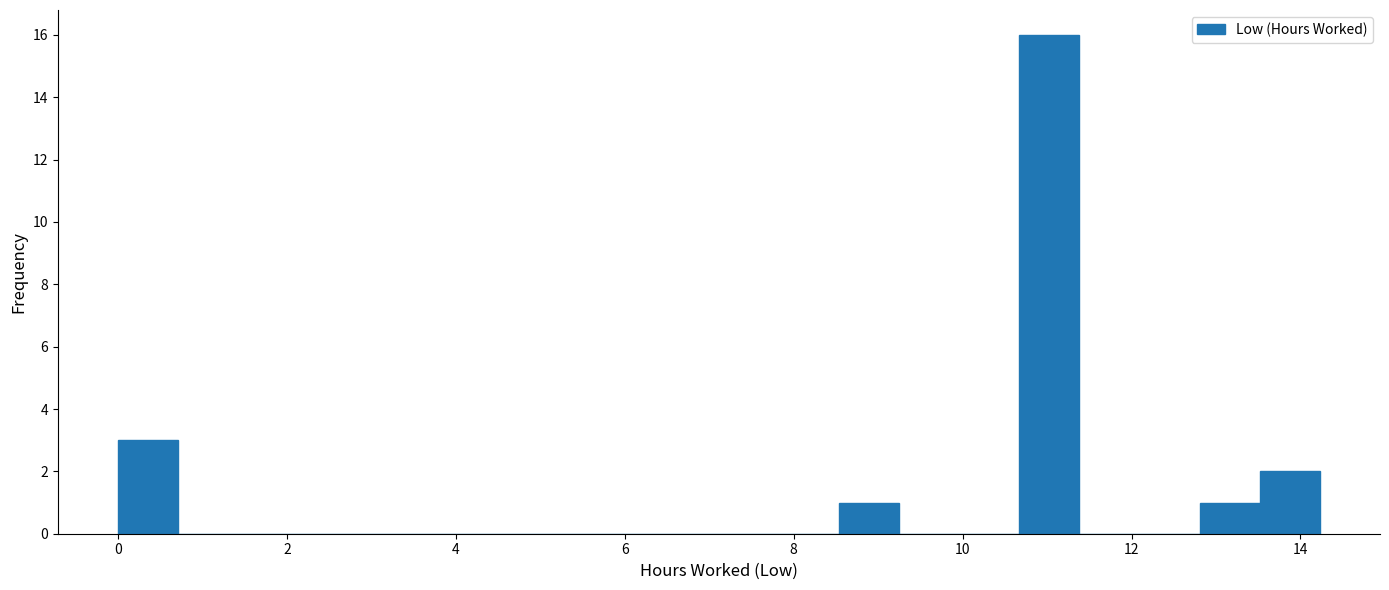

Read against the x-axis, roughly where is the centre of the tallest bar?

11.0